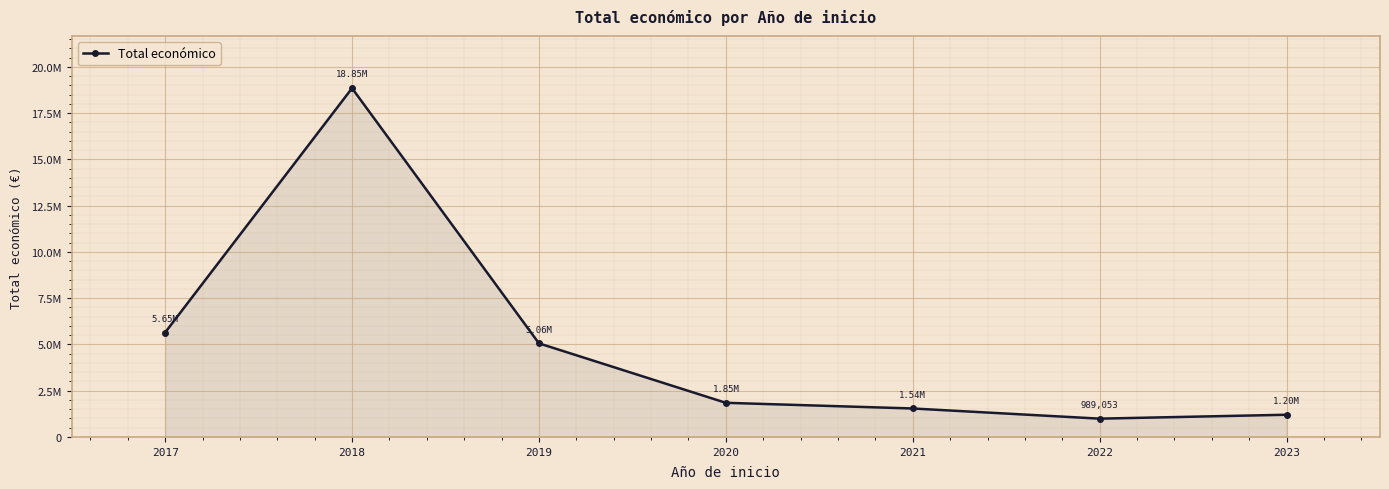

Rank the categories by value from lowest to highest.

2022, 2023, 2021, 2020, 2019, 2017, 2018